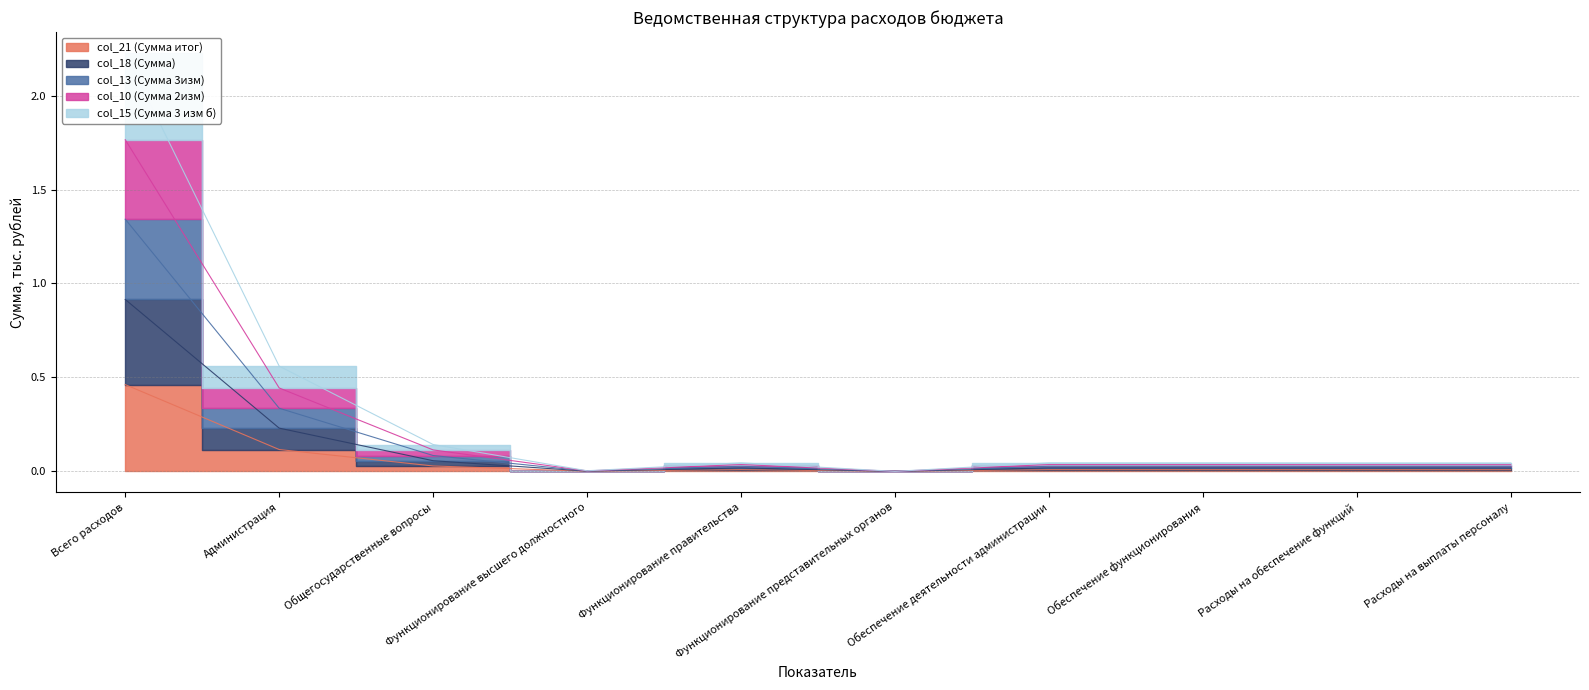

How many lines are shown in the chart?

5